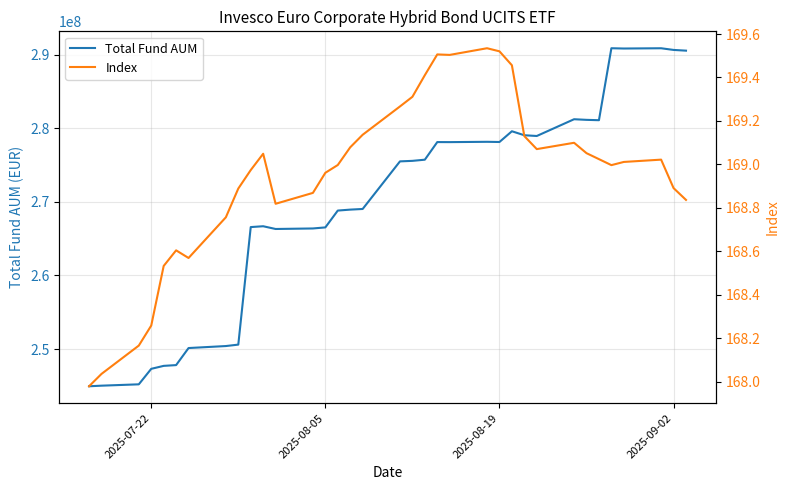

What is the lowest value of the Total Fund AUM series?

244949310.6